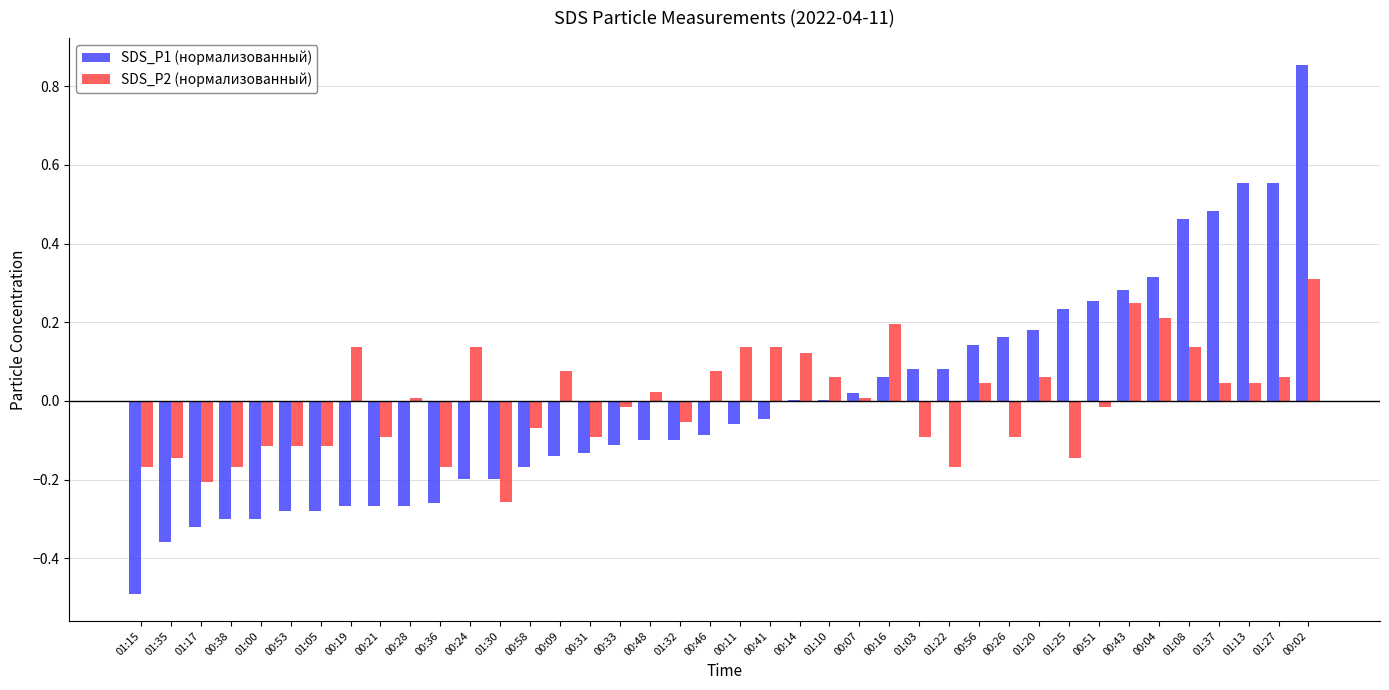

Is it true that SDS_P2 (нормализованный) equals 0.0 at 00:19?

False